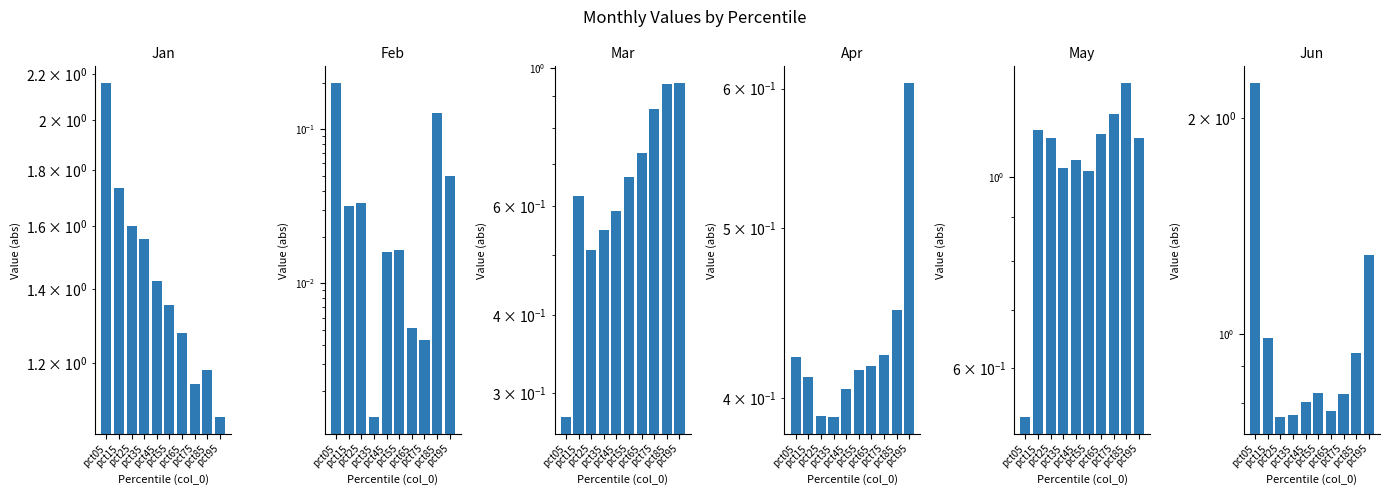

Reading left to right, transcribe all the data shown in this chart.

Jan: 2.2	1.7	1.6	1.6	1.4	1.4	1.3	1.1	1.2	1.1
Feb: 0.2	0.0	0.0	0.0	0.0	0.0	0.0	0.0	0.1	0.0
Mar: 0.3	0.6	0.5	0.5	0.6	0.7	0.7	0.9	0.9	0.9
Apr: 0.4	0.4	0.4	0.4	0.4	0.4	0.4	0.4	0.4	0.6
May: 0.5	1.1	1.1	1.0	1.0	1.0	1.1	1.2	1.3	1.1
Jun: 2.2	1.0	0.8	0.8	0.8	0.8	0.8	0.8	0.9	1.3